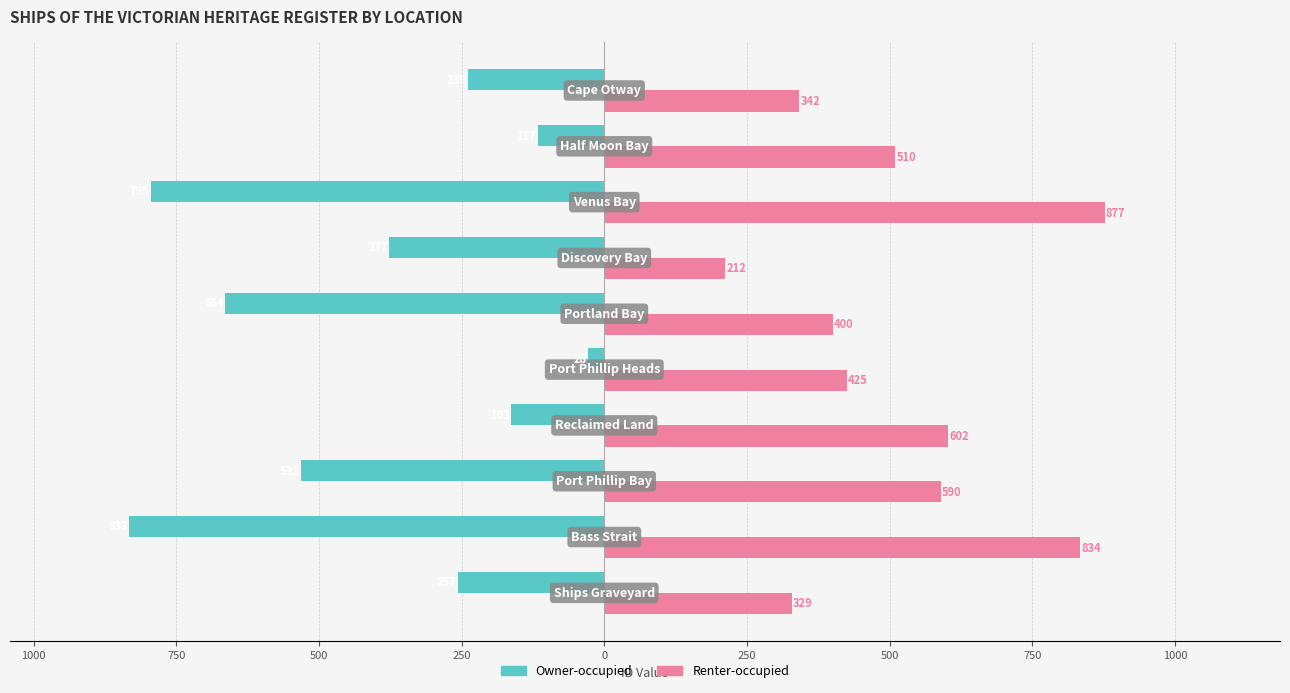

Rank the series by their average value, from highest to lowest.

Renter-occupied, Owner-occupied